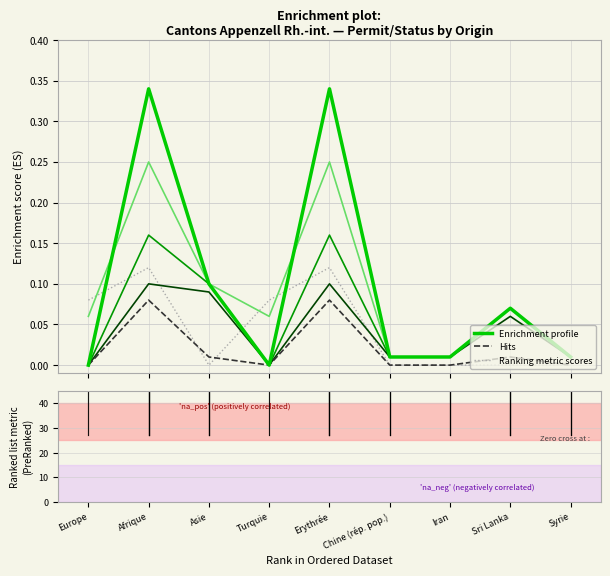

Does the chart have visible grid lines?

Yes